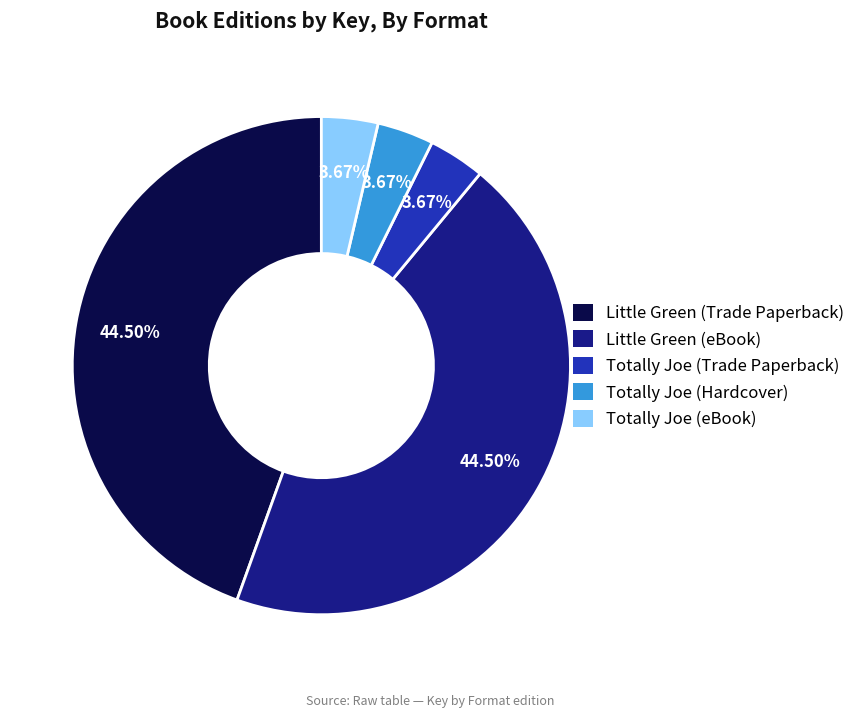

Is the sum of Totally Joe (Hardcover) and Totally Joe (eBook) greater than half?

No